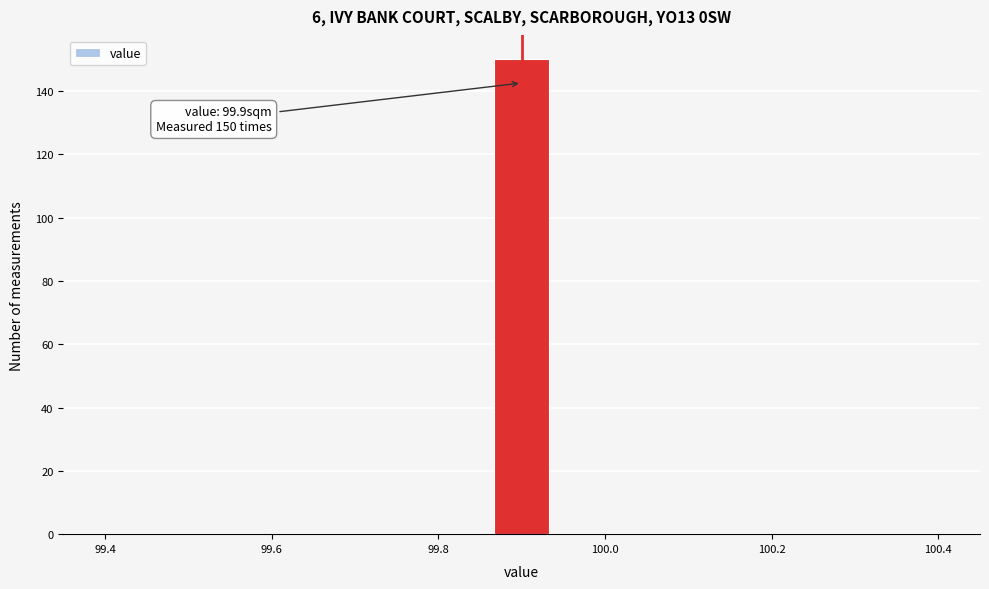

Around what value on the x-axis is the tallest bar? Give the approximate position of its centre, as read against the axis.

99.90